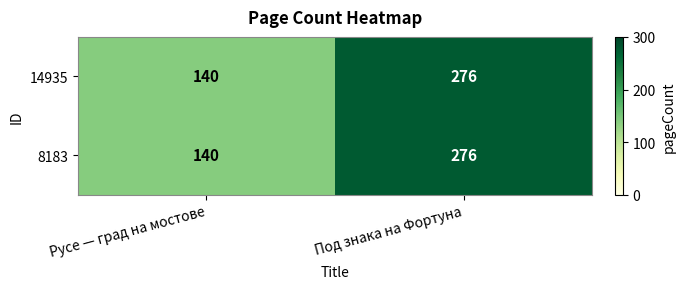

The value of 8183 at Под знака на Фортуна is 113. True or false?

False